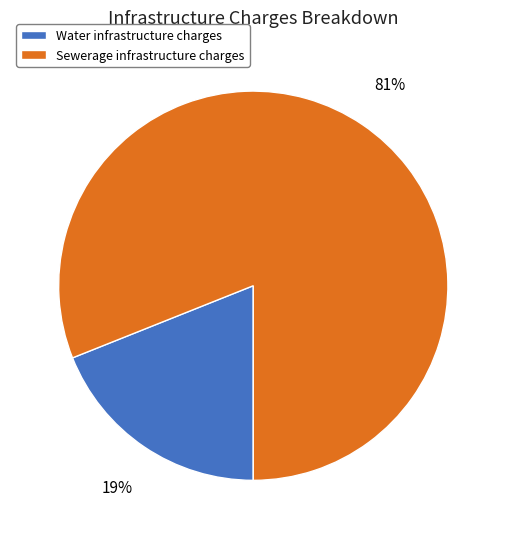

Between Sewerage infrastructure charges and Water infrastructure charges, which is larger?

Sewerage infrastructure charges